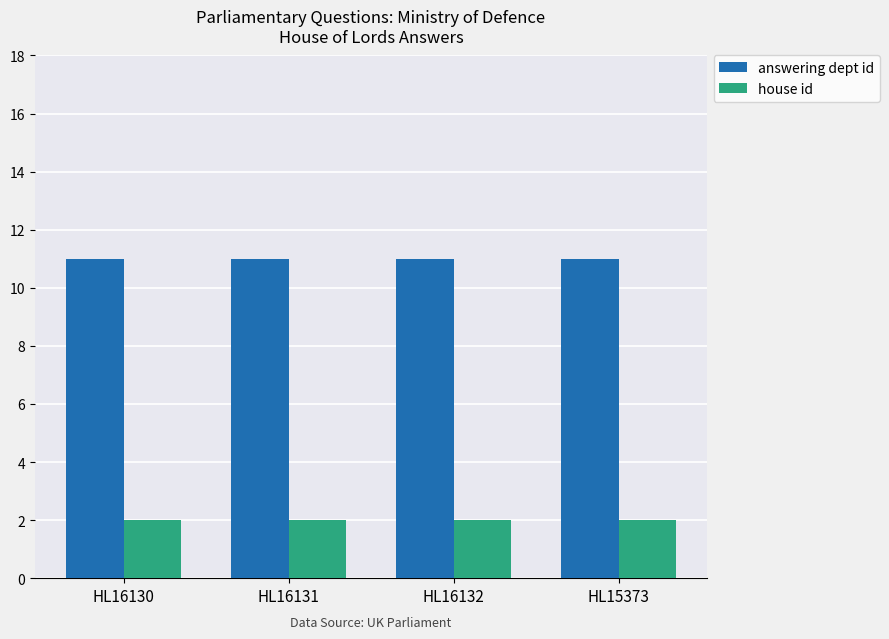

What is the lowest value of the answering dept id series?

11